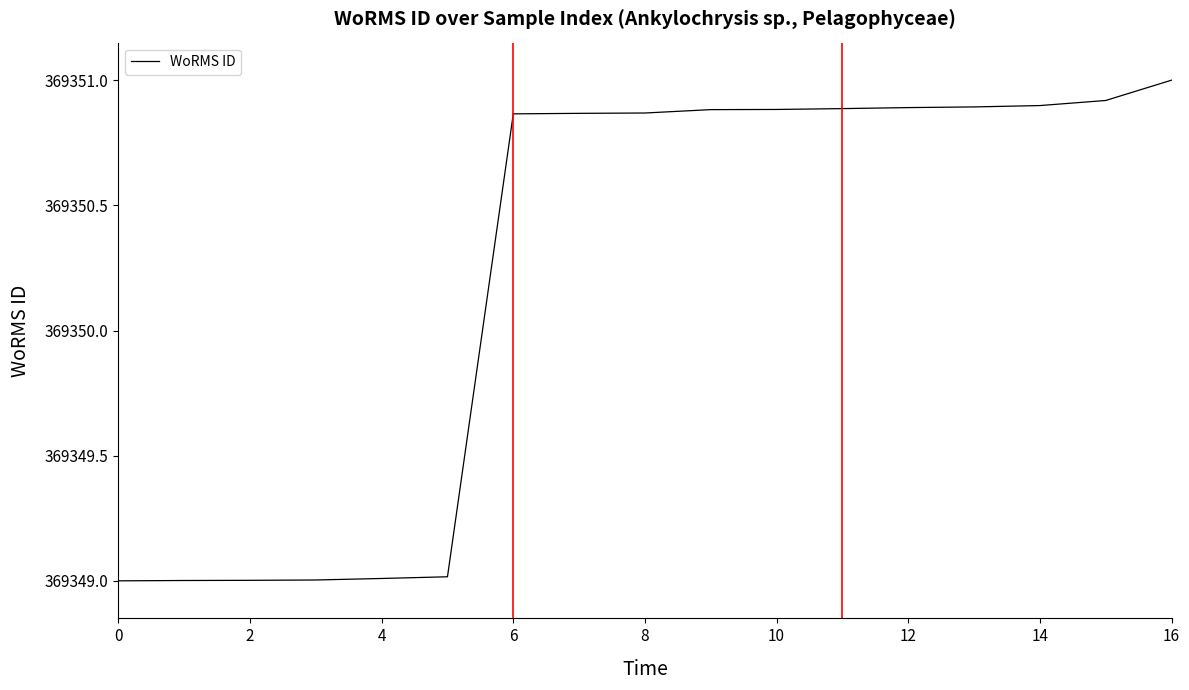

What is the difference between the maximum and minimum values?

2.0